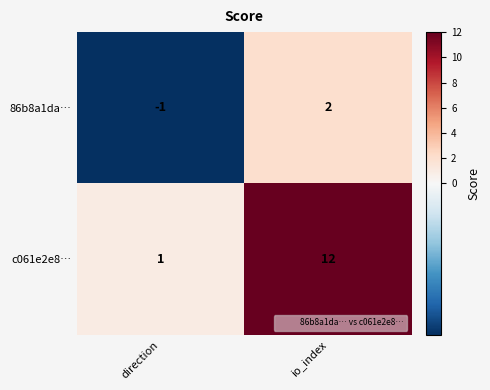

Which series has the largest range (max minus min)?

c061e2e8…